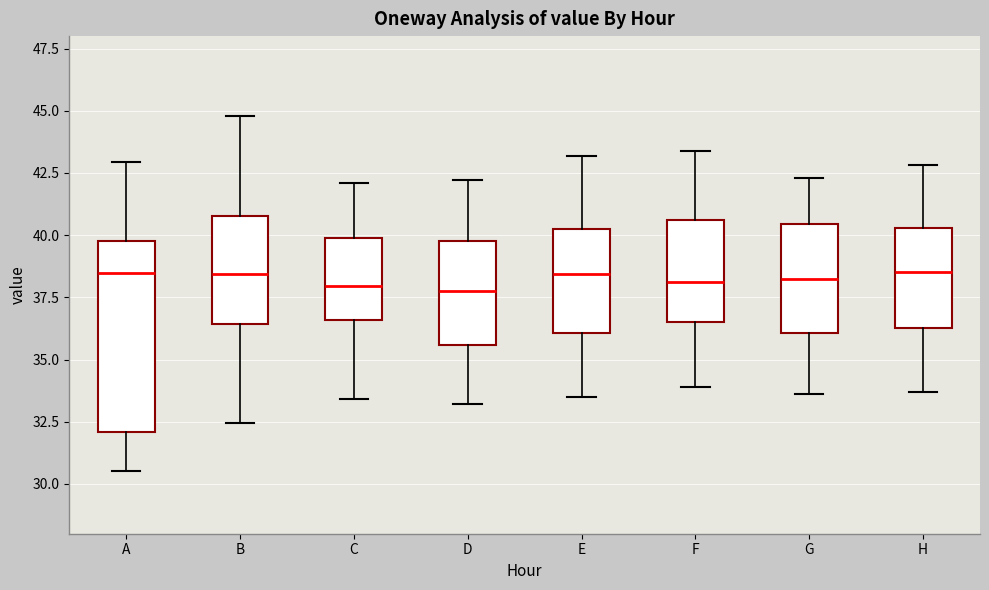

Where does the upper whisker of the box for E end on the y-axis? The values are not printed on the chart, so give them approximately, as read against the axis.

43.0